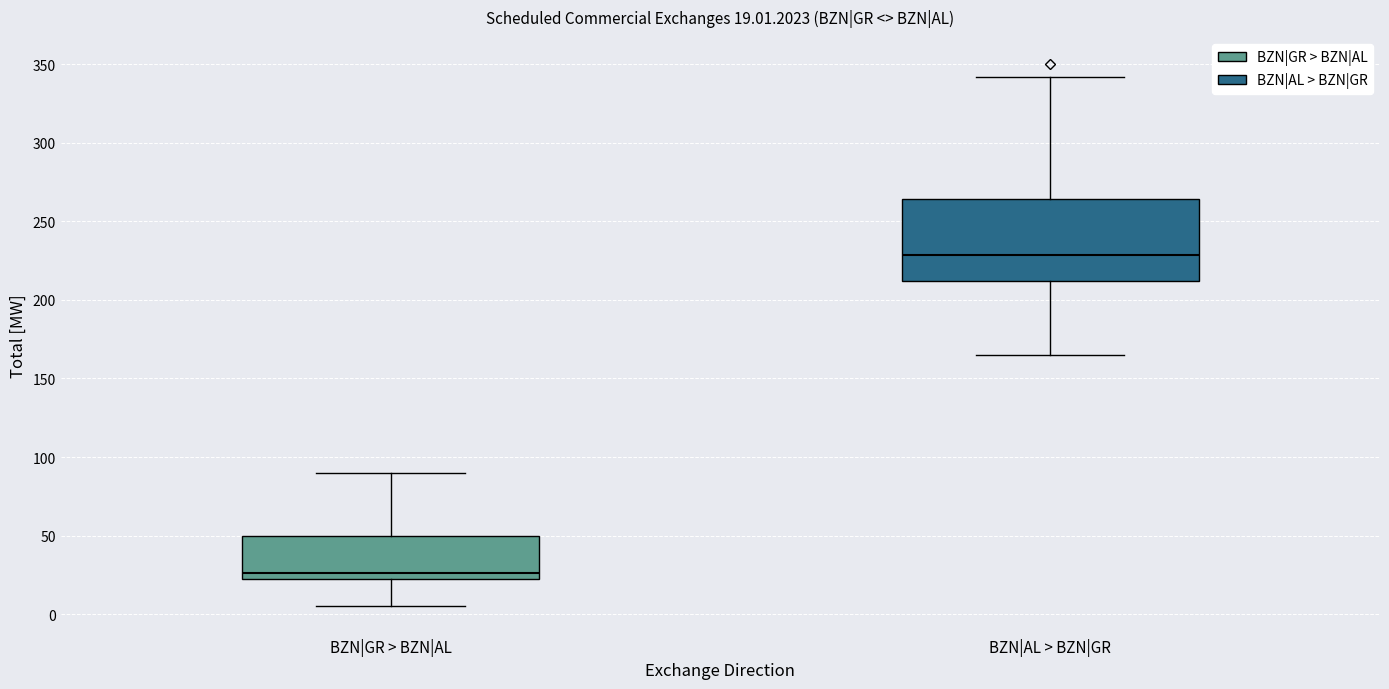

Which box is the tallest, from its lower edge to its upper edge?

BZN|AL > BZN|GR